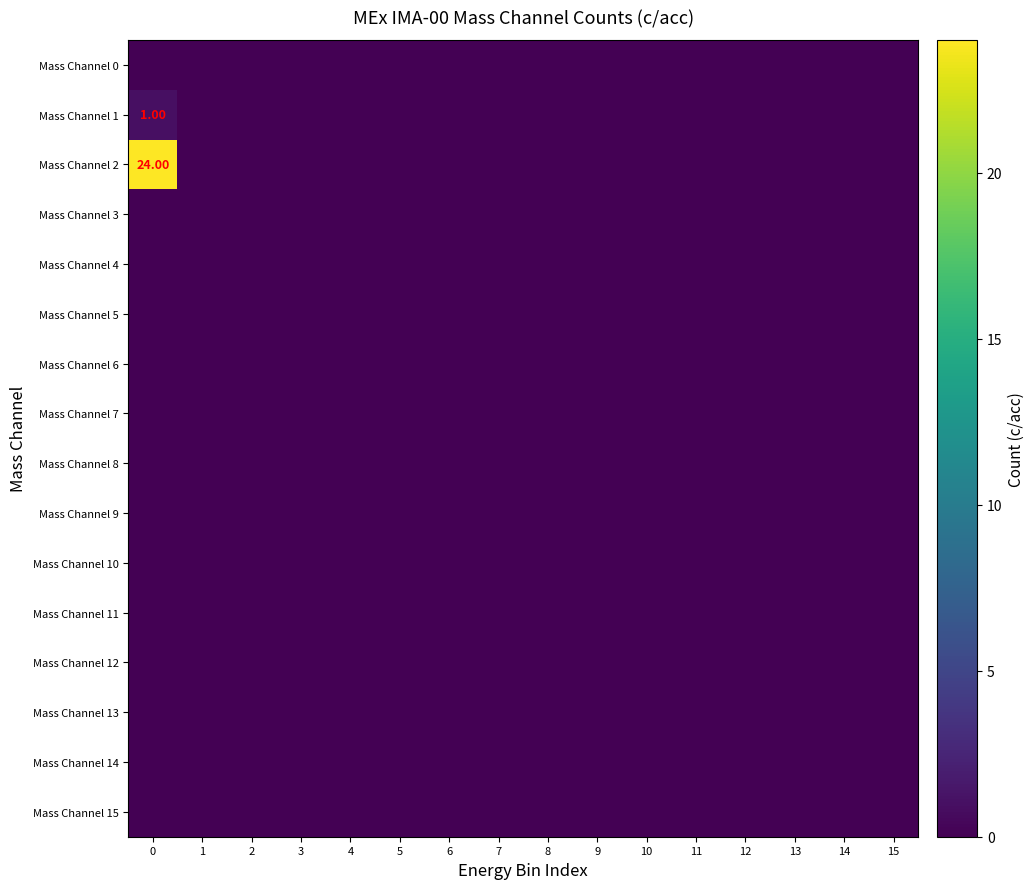

The Mass Channel 1 series shows 0 at 9. True or false?

True